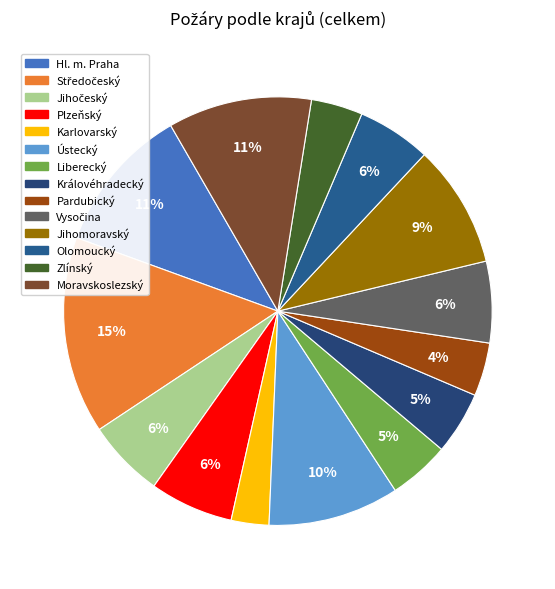

Which slice is the largest?

Středočeský